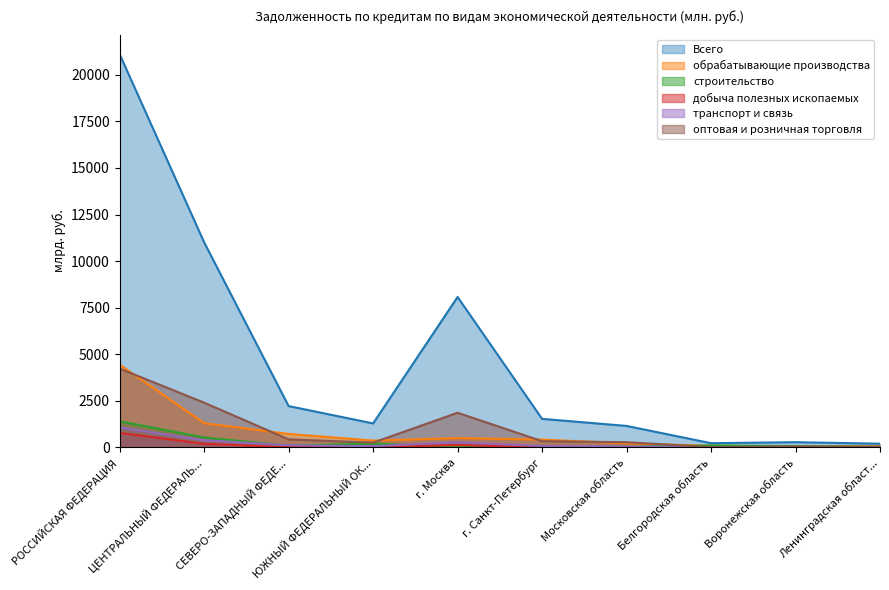

What is the sum of the добыча полезных ископаемых values at СЕВЕРО-ЗАПАДНЫЙ ФЕДЕ... and г. Санкт-Петербург?

10.5